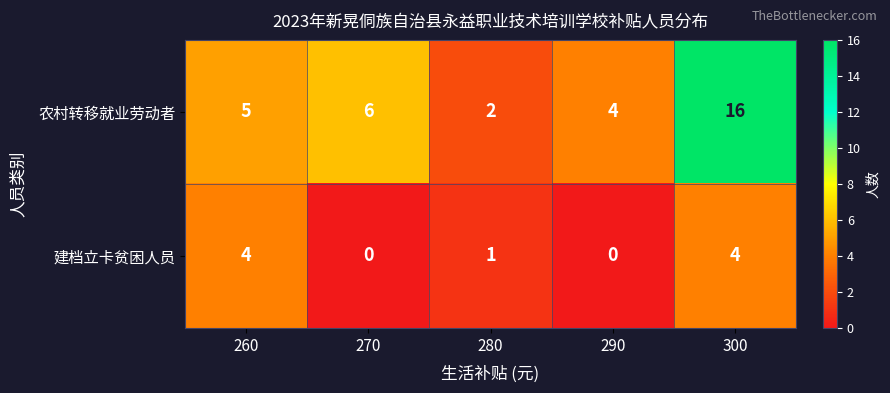

Reading left to right, list all the values displayed in this chart.

农村转移就业劳动者: 5	6	2	4	16
建档立卡贫困人员: 4	0	1	0	4